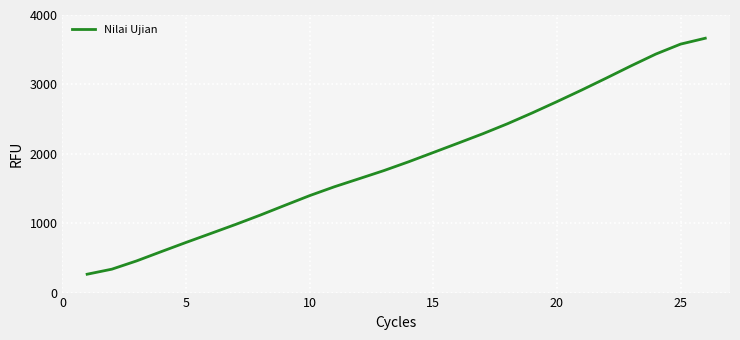

What is the greatest value displayed?

3665.3